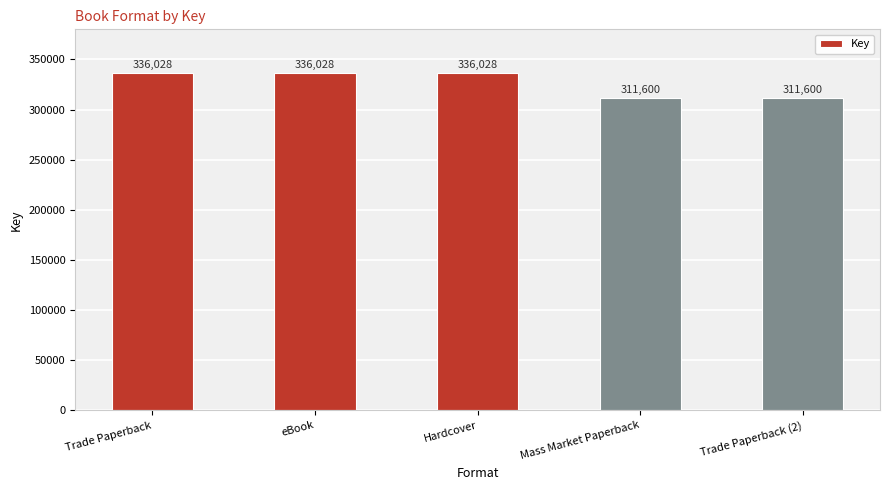

Reading left to right, extract all data points from this chart.

Trade Paperback=336028	eBook=336028	Hardcover=336028	Mass Market Paperback=311600	Trade Paperback (2)=311600